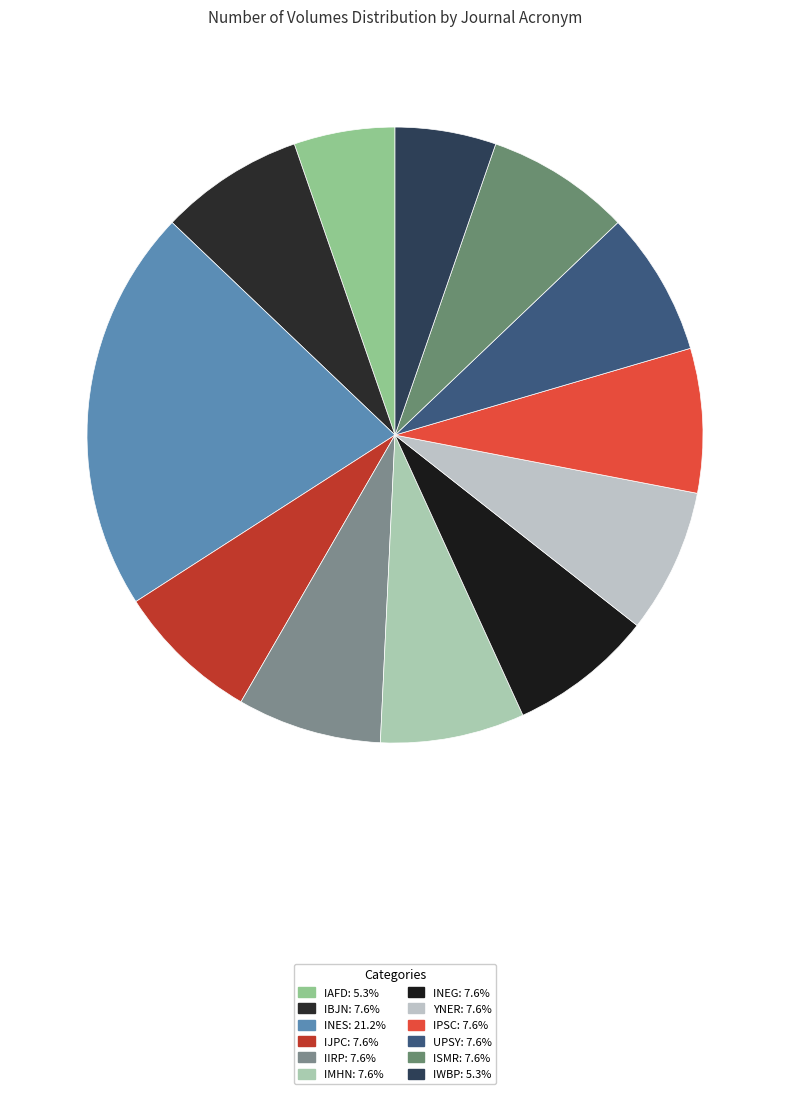

Approximately how many times larger is the value at IMHN compared to INES?

0.4